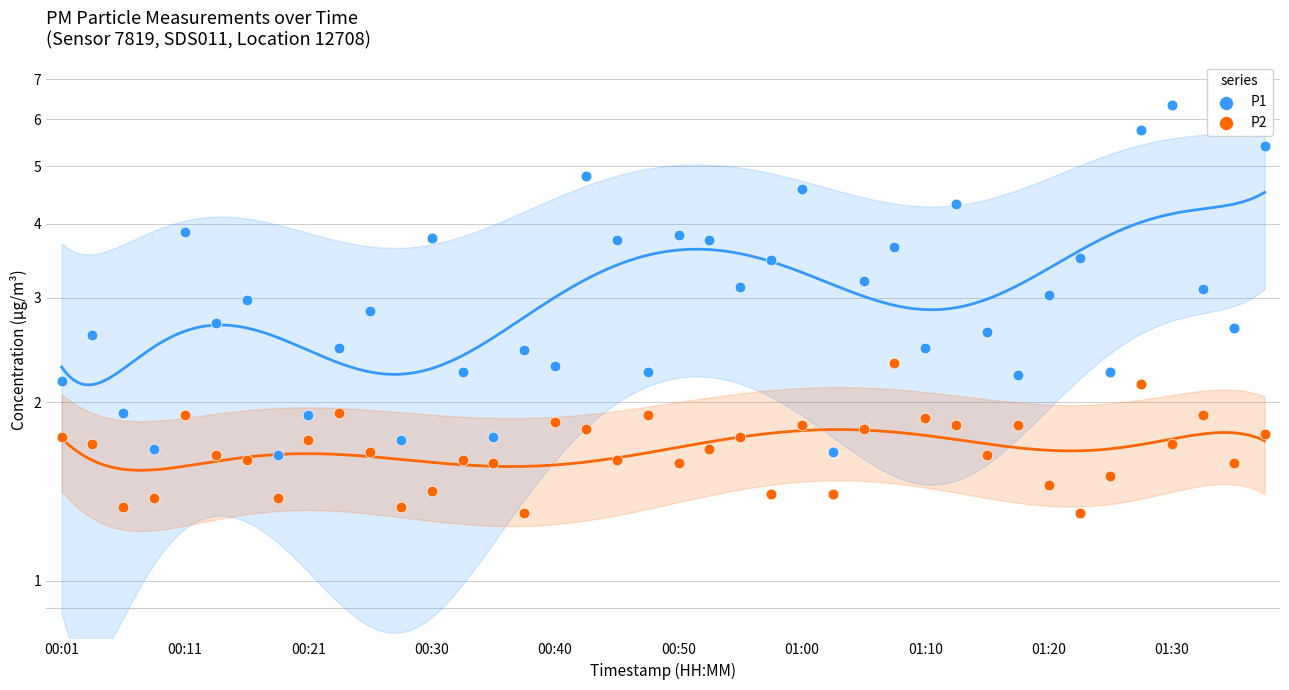

What are all the series names shown in the legend?

P1, P2